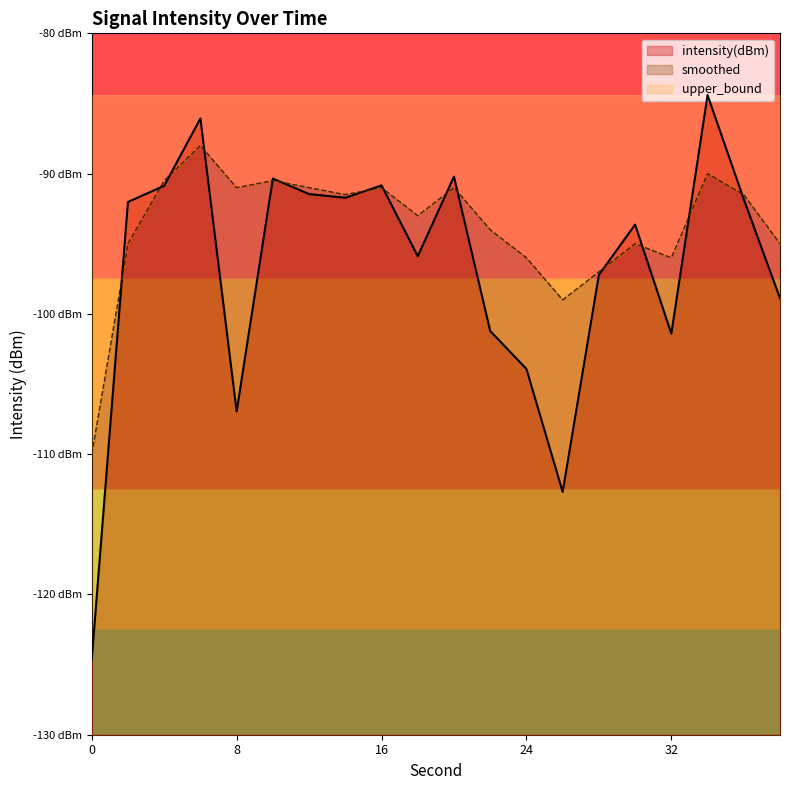

What is the average value of the intensity(dBm) series?

-96.8